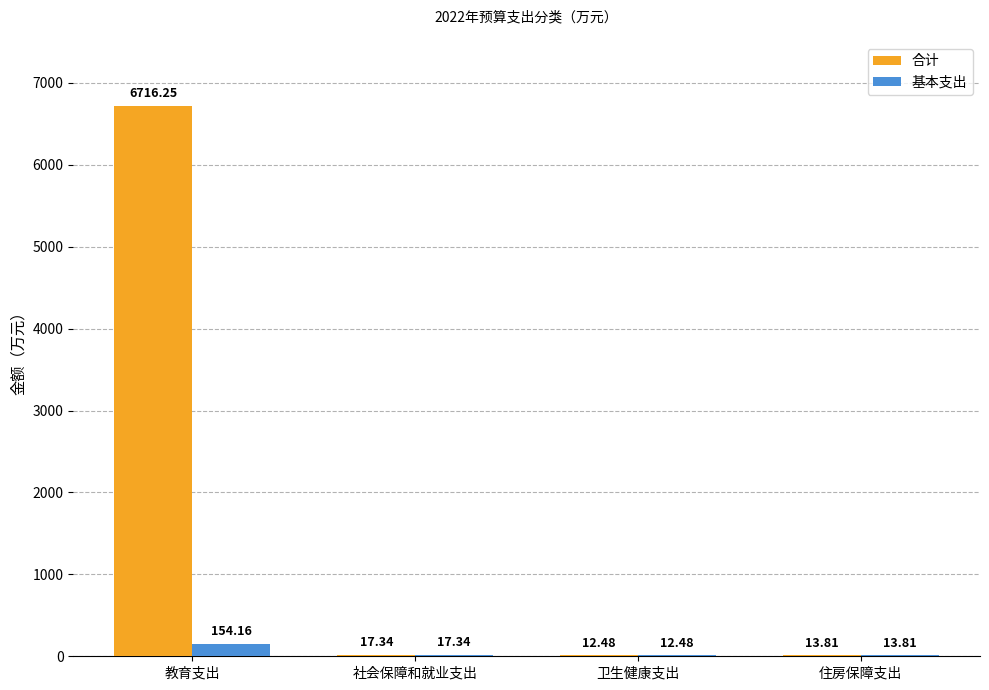

Read the 合计 value at 住房保障支出.

13.8